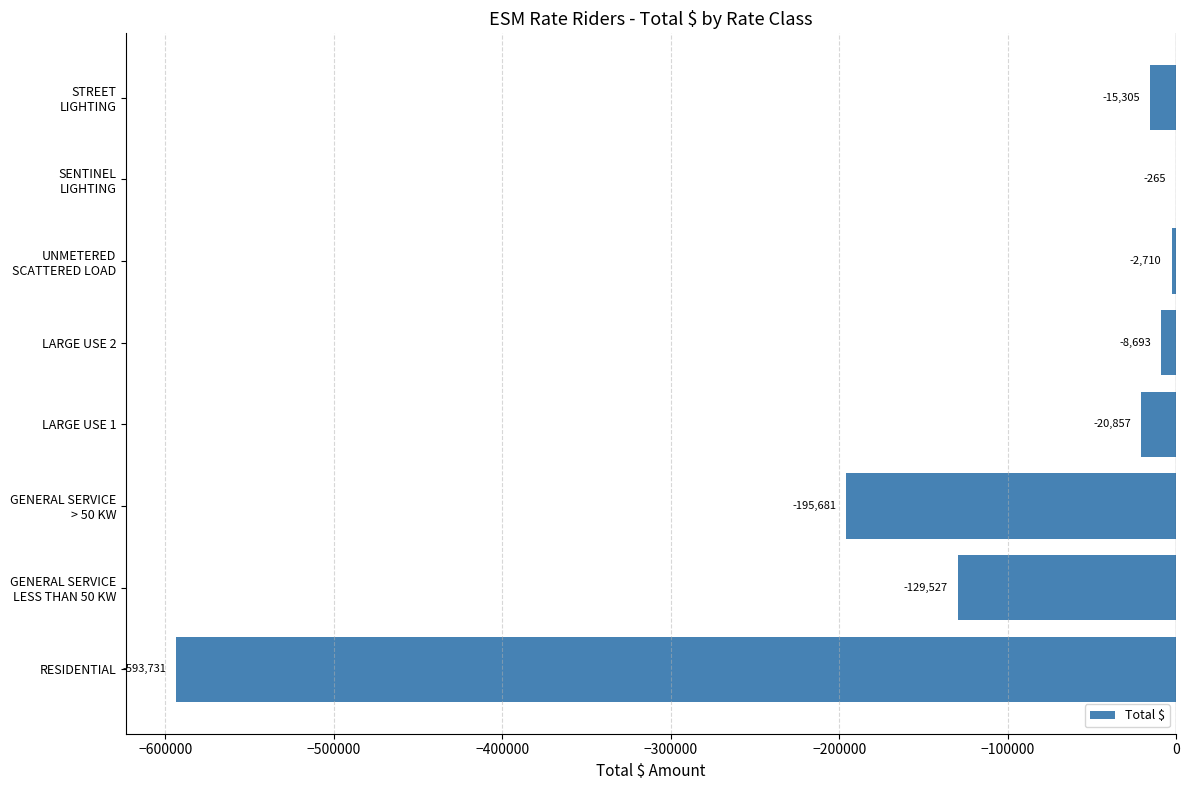

What is the sum of the values at LARGE USE 2 and LARGE USE 1?

-29550.0